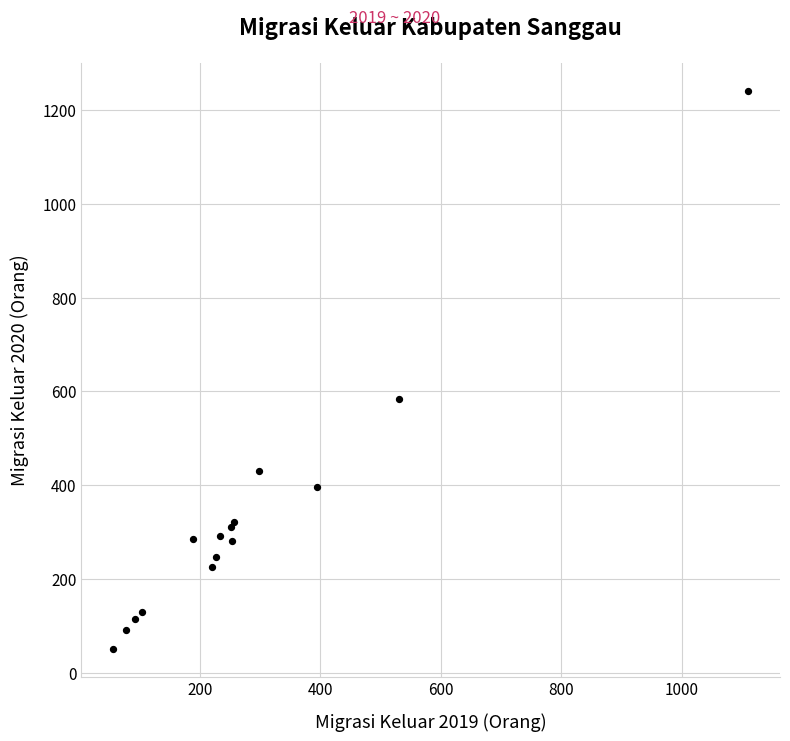

What Y value in the scatter plot is closest to 646?

583